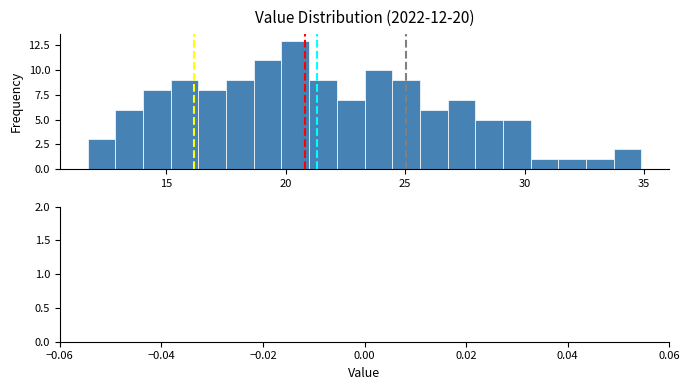

Read against the x-axis, roughly where is the centre of the tallest bar?

20.5